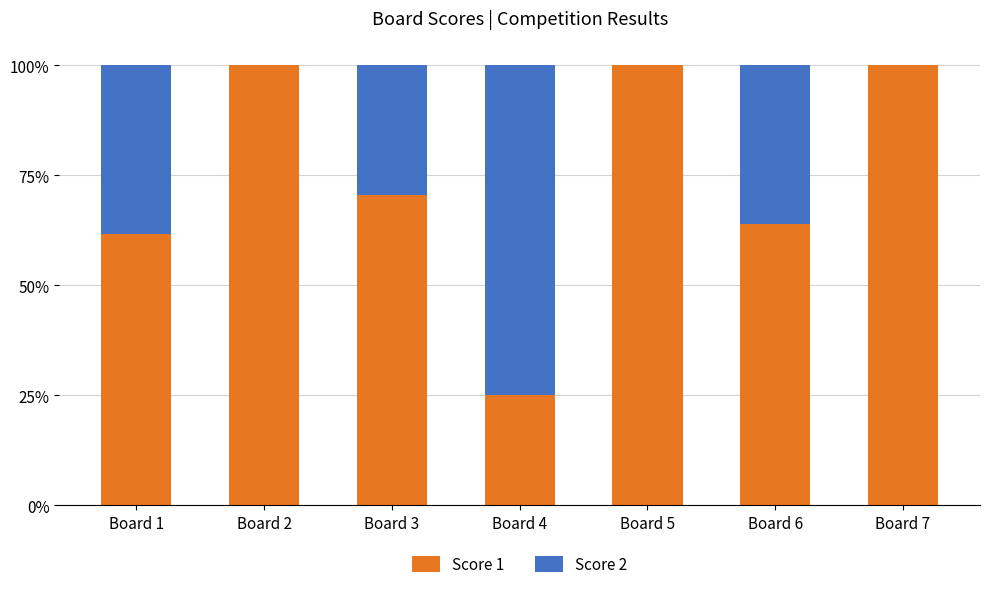

Reading right to left, what are the values for Score 1?

Board 7=100.0	Board 6=64.0	Board 5=100.0	Board 4=25.0	Board 3=70.6	Board 2=100.0	Board 1=61.8